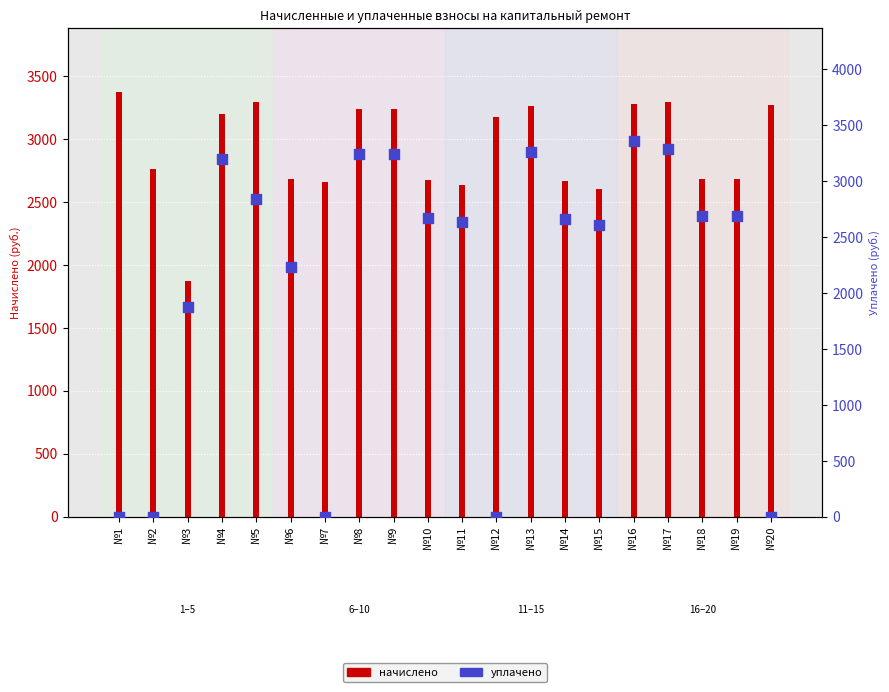

Which series contains the highest Y value?

начислено